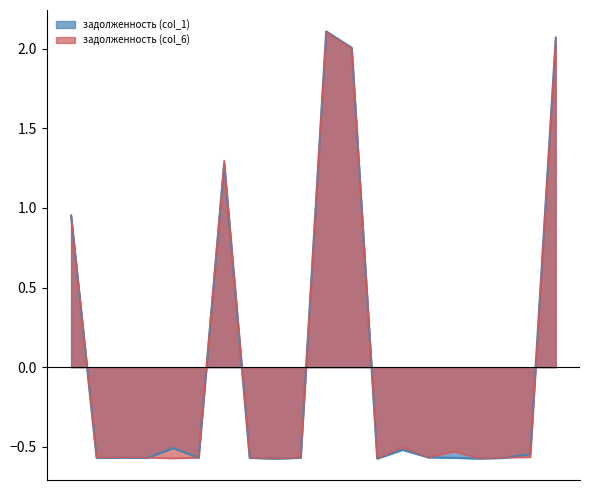

The задолженность (col_6) series shows -0.6 at 15. True or false?

True